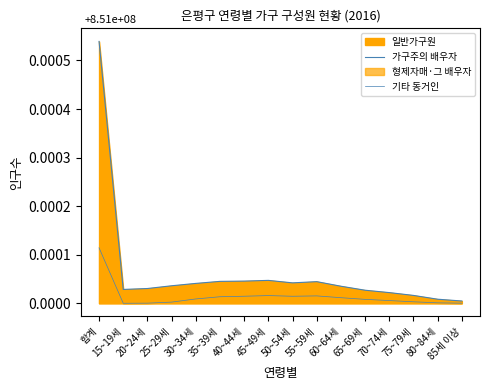

True or false: 기타 동거인 has more than 2 interior local peaks.

False